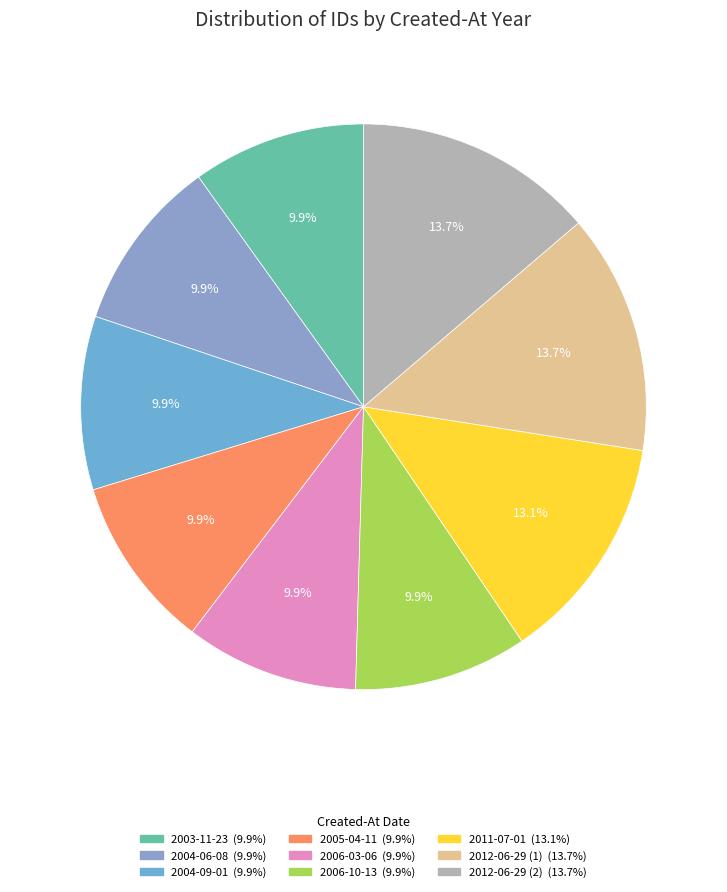

To the nearest percent, what is the difference between the 2006-03-06 and 2012-06-29 (2) slice percentages?

4%